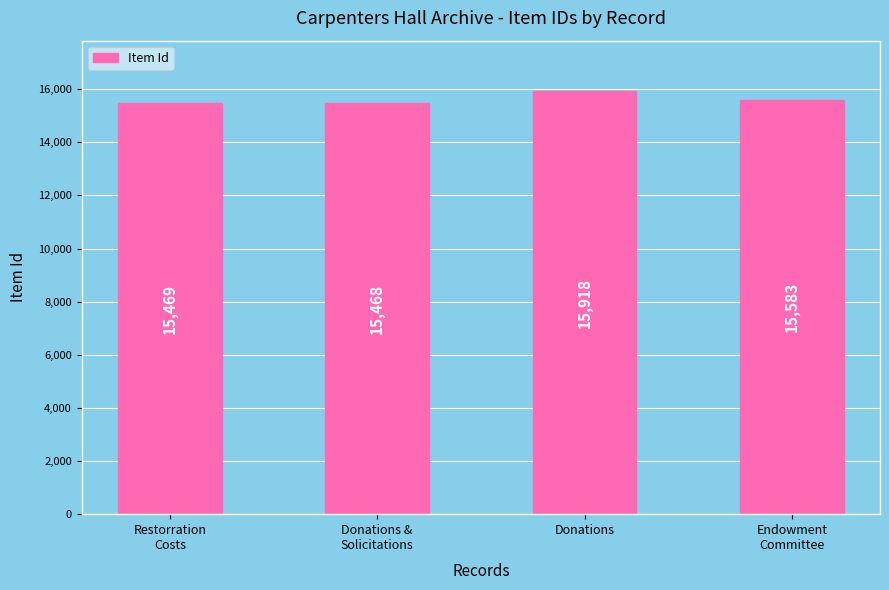

Where is the data nearest to the value 15693?

Endowment
Committee